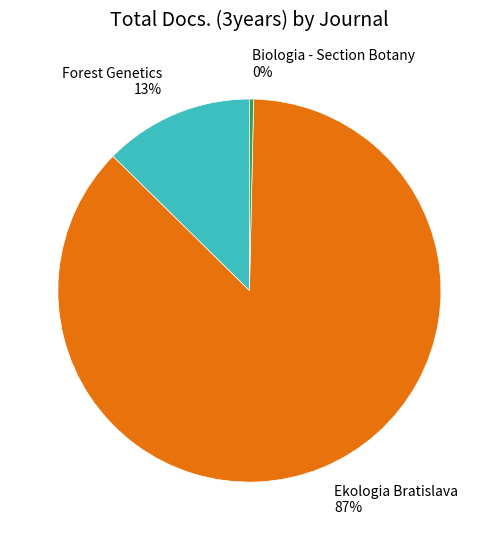

To the nearest percent, what is the average slice percentage?

33%